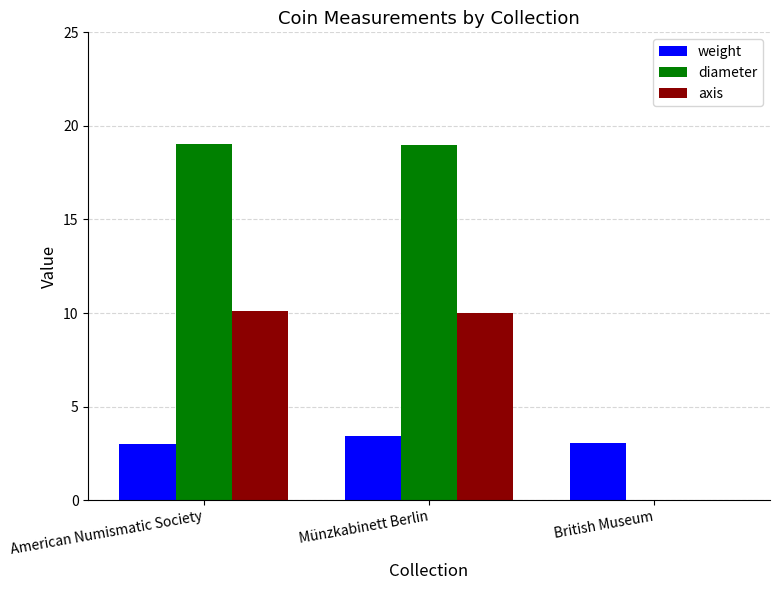

Does the chart contain stacked bars?

No